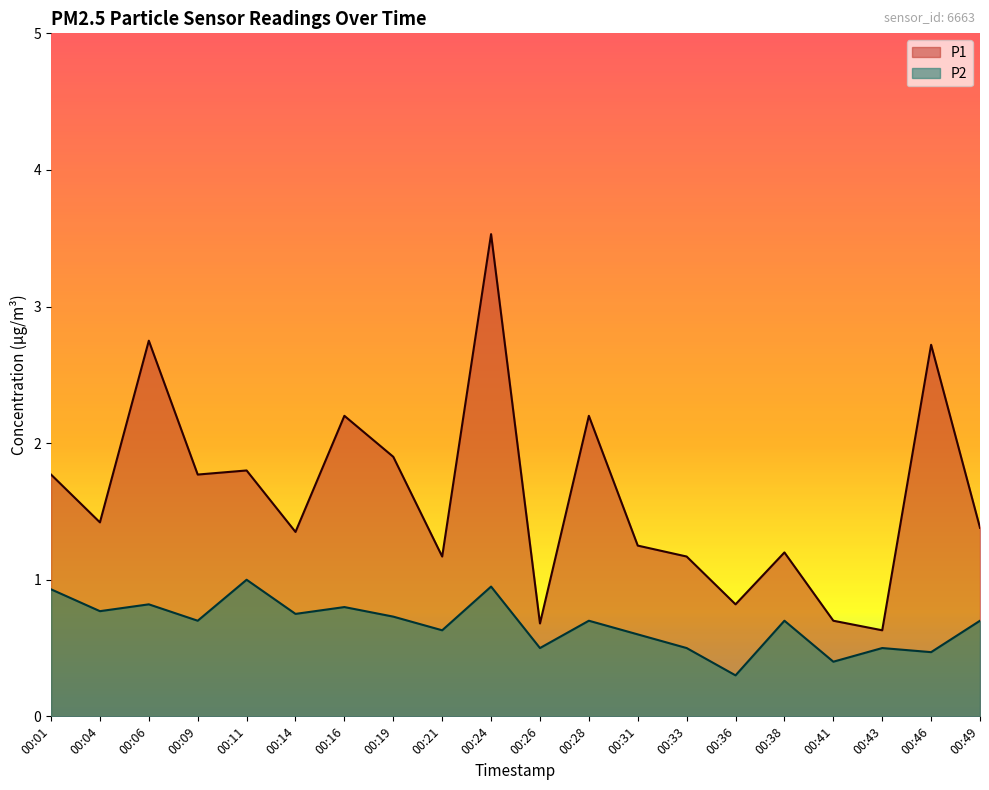

At how many categories does at least one series exceed 1?

16